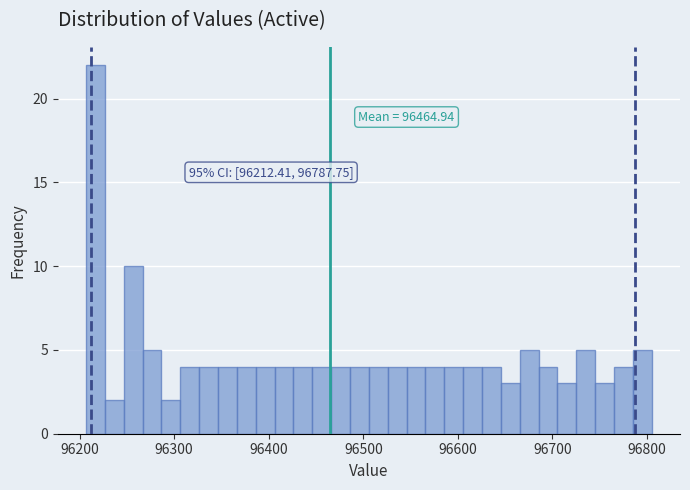

Around what value on the x-axis is the tallest bar? Give the approximate position of its centre, as read against the axis.

96220